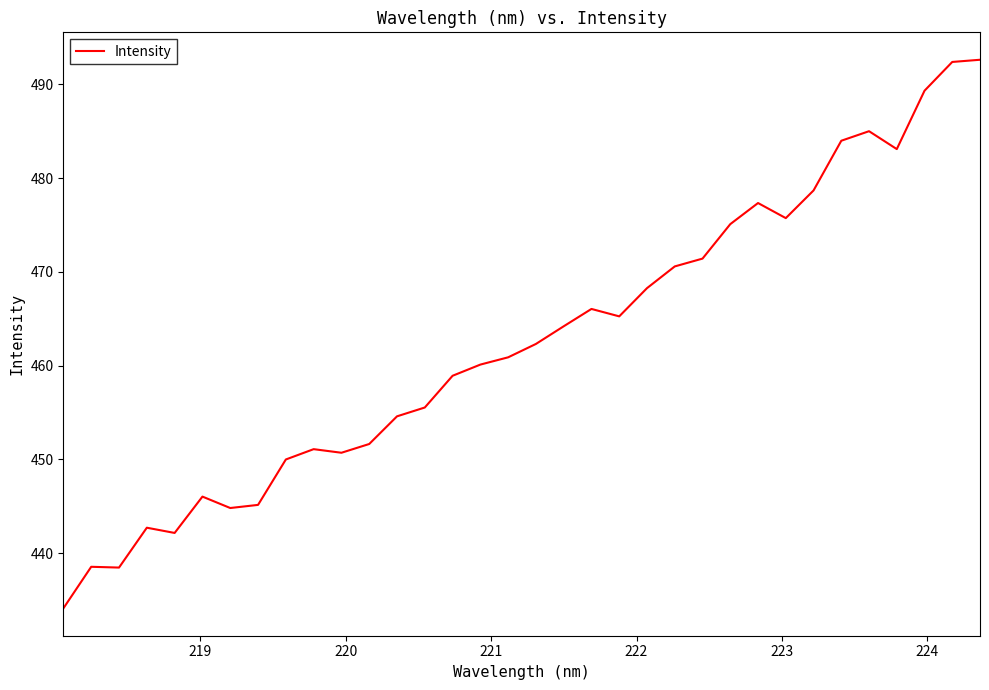

What is the minimum value shown in the chart?

434.1